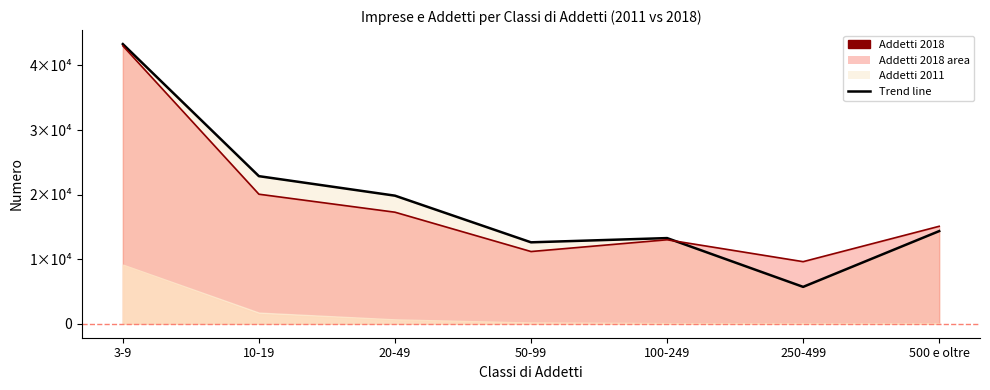

What is the average value of the Addetti 2018 (line) series?

18467